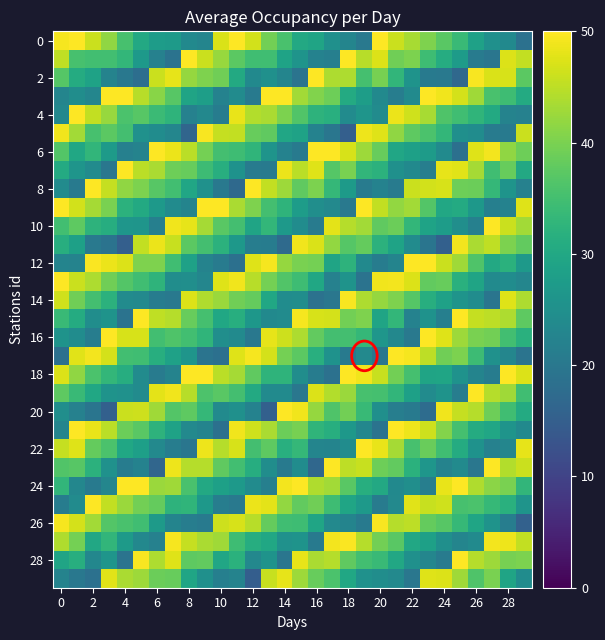

At which category does the chart reach its minimum across all series?

12